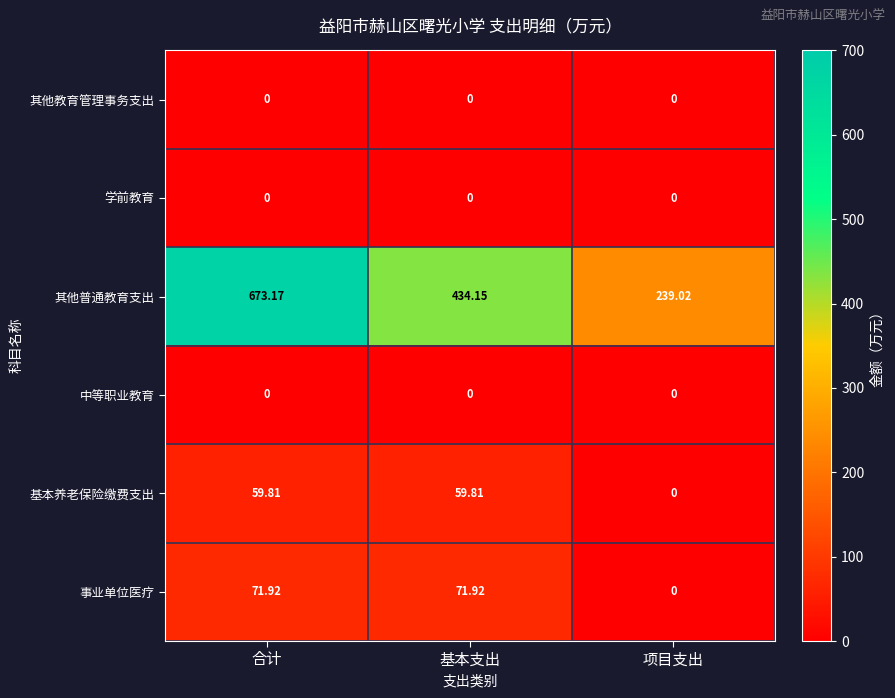

Is the value of 其他教育管理事务支出 at 合计 greater than the value of 其他普通教育支出 at 基本支出?

No